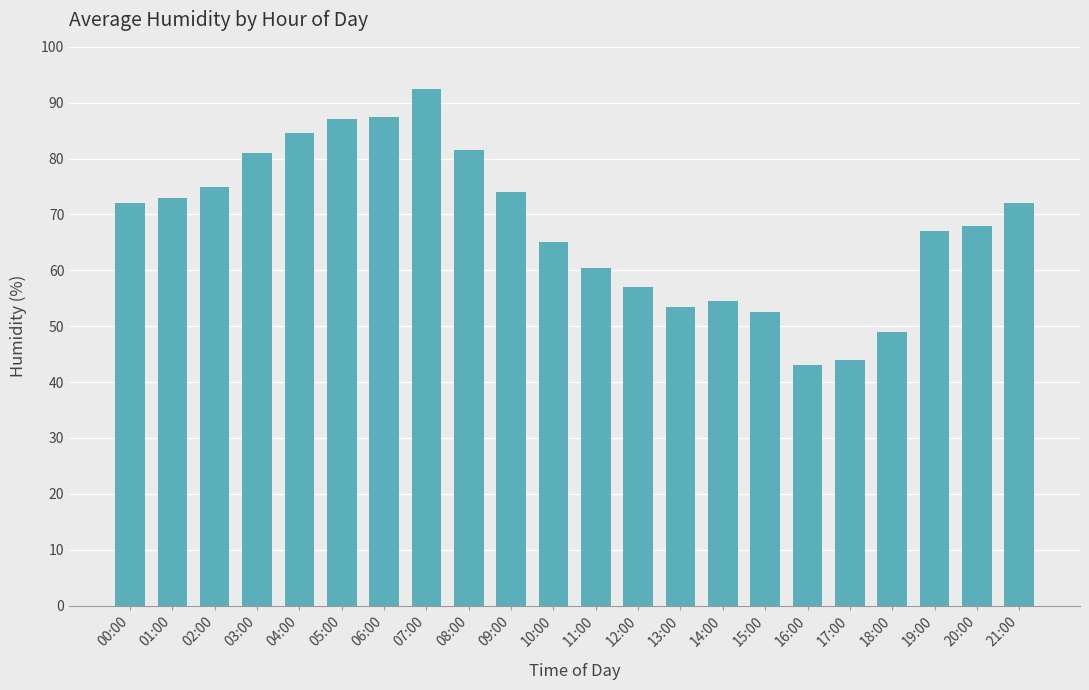

Are the bars horizontal?

No